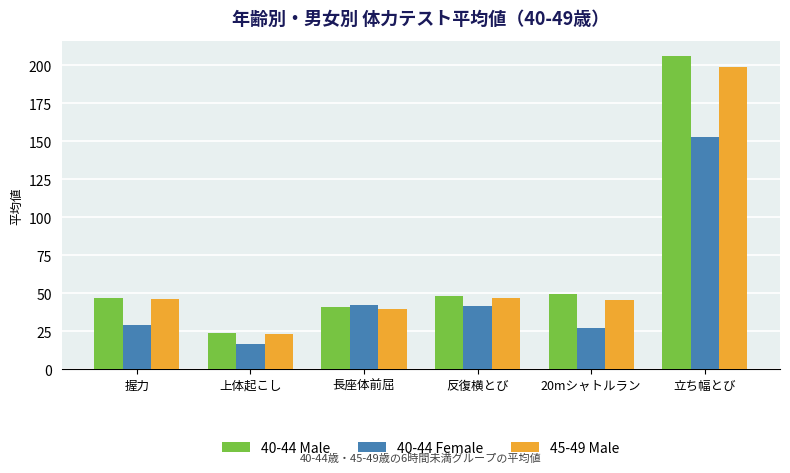

What is the total value across all series at 立ち幅とび?

557.8